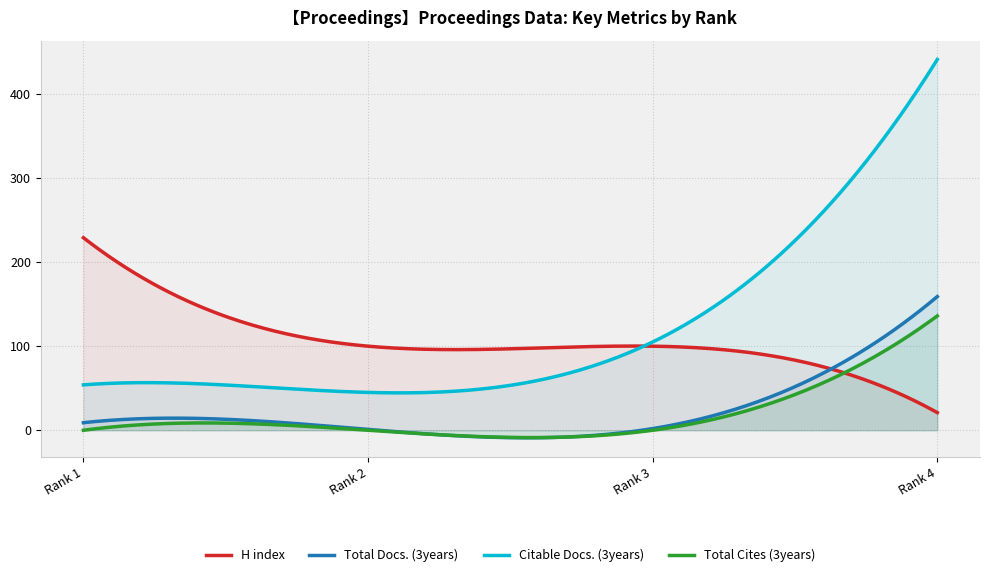

Which series has the largest range (max minus min)?

Citable Docs. (3years)